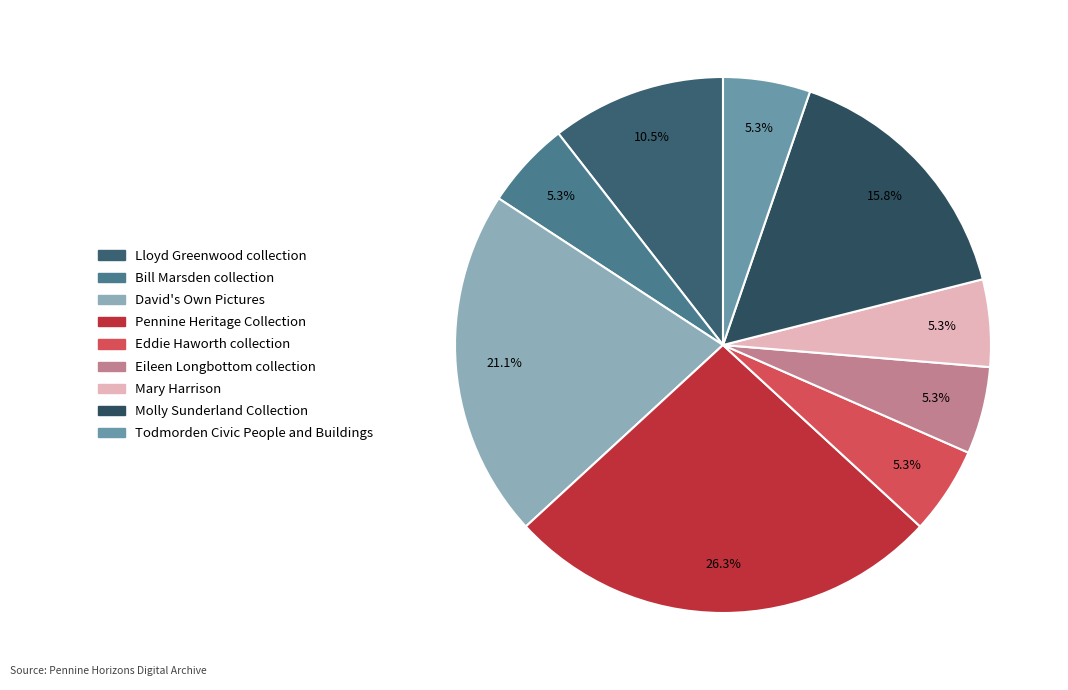

True or false: Bill Marsden collection accounts for 1% of the total.

False